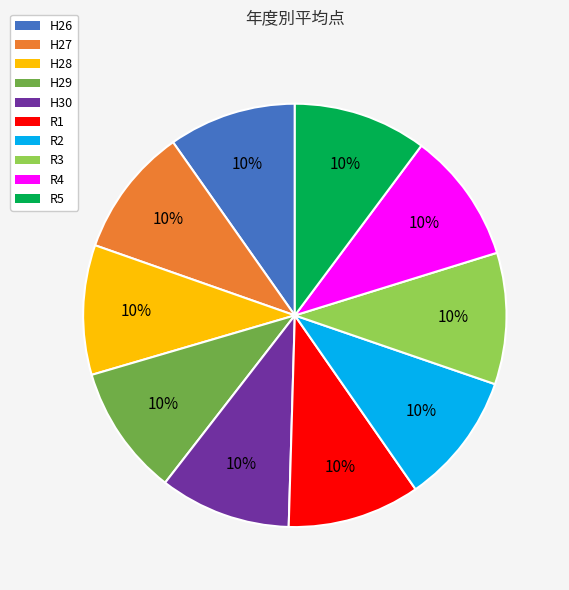

Is it true that R3 is 10% of the pie?

True